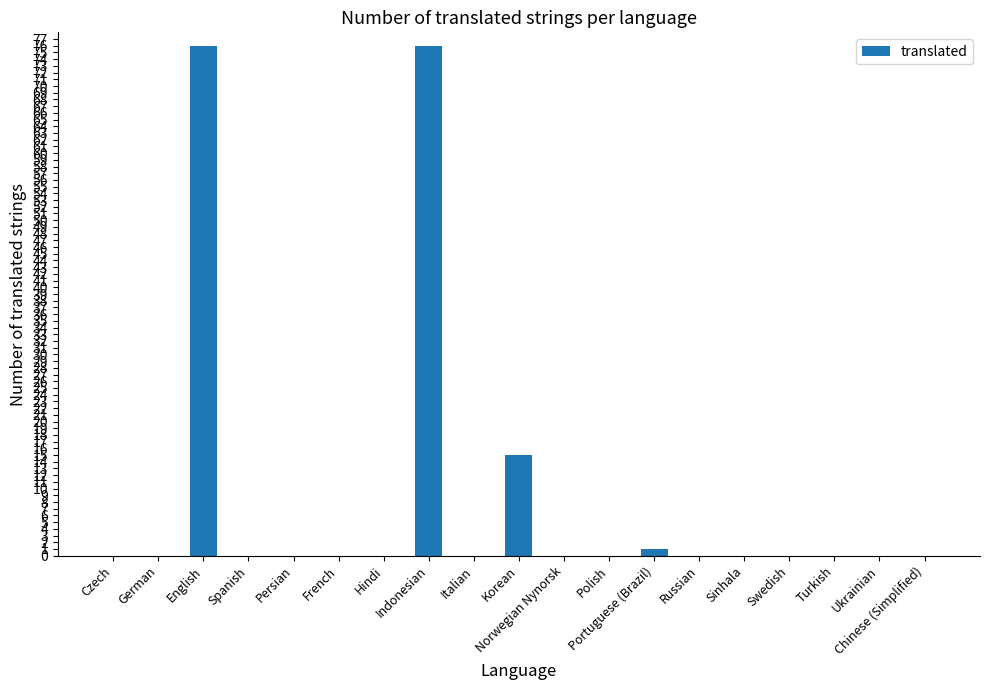

Reading right to left, extract all data points from this chart.

0	0	0	0	0	0	1	0	0	15	0	76	0	0	0	0	76	0	0